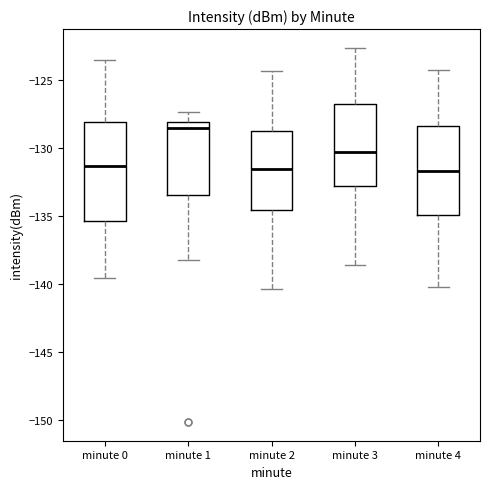

Reading left to right, read every box against the y-axis: the position of its median line, the range the box covers, and the ends of its whiskers. The values are not printed on the chart, so give them approximately, as read against the axis.

minute 0: median -131.5, box -135.5 to -128.0, whiskers -139.5 to -123.5
minute 1: median -128.5, box -133.5 to -128.0, whiskers -138.0 to -127.5
minute 2: median -131.5, box -134.5 to -128.5, whiskers -140.5 to -124.5
minute 3: median -130.0, box -133.0 to -126.5, whiskers -138.5 to -122.5
minute 4: median -131.5, box -135.0 to -128.5, whiskers -140.0 to -124.0